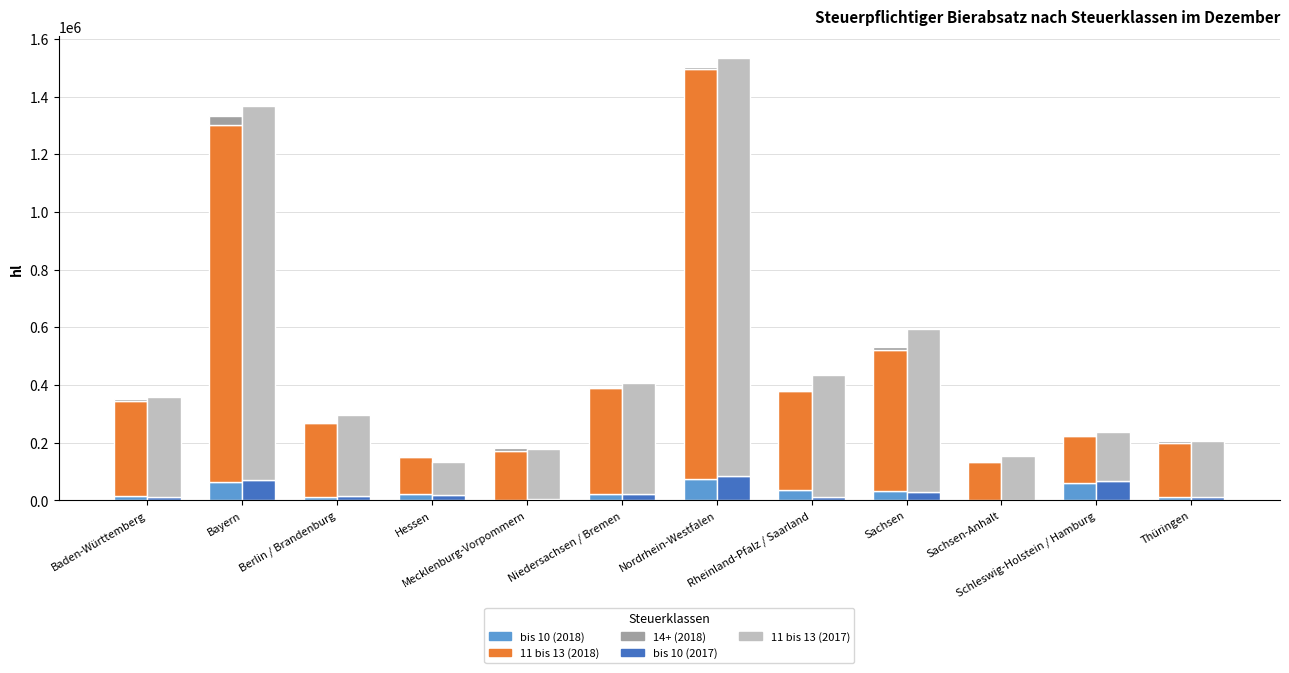

How many groups of bars are there?

12